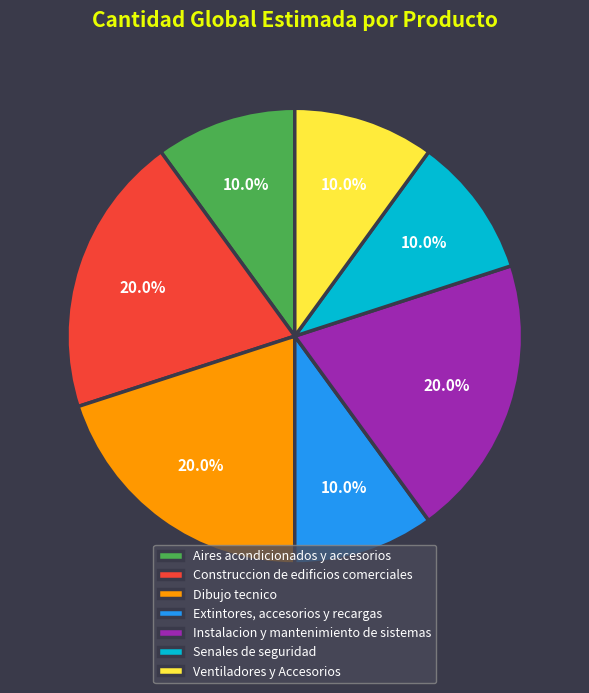

How many segments does this pie chart have?

7